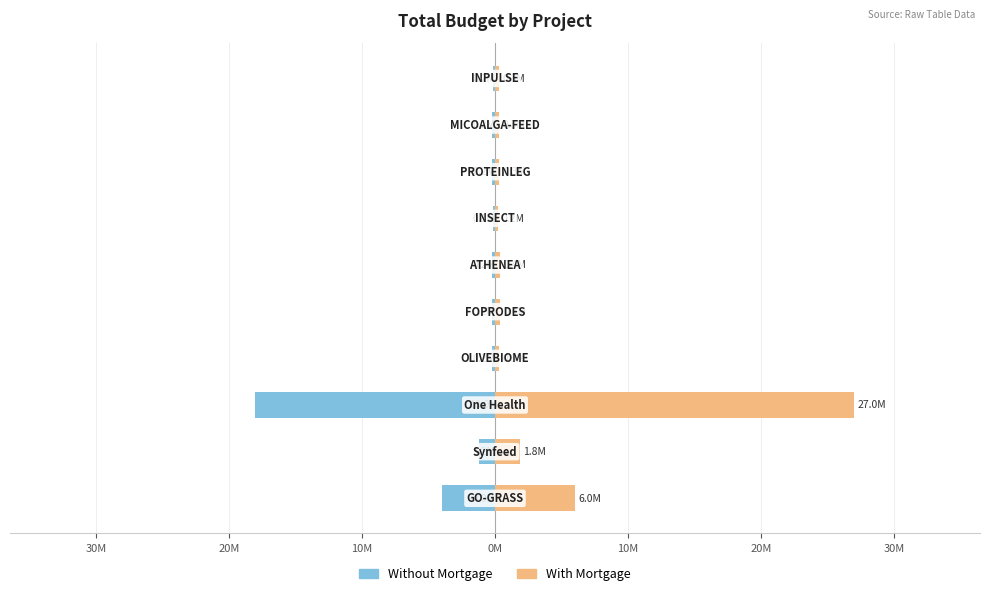

How many groups of bars are there?

10